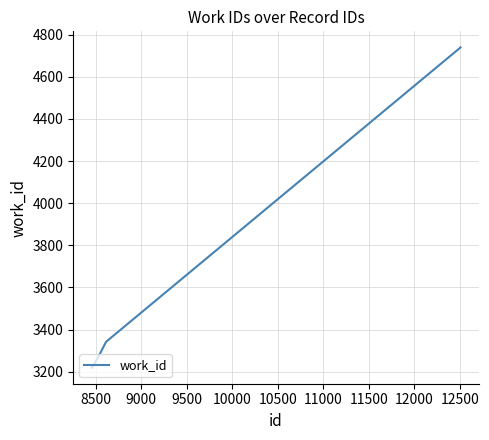

What is the maximum value shown in the chart?

4740